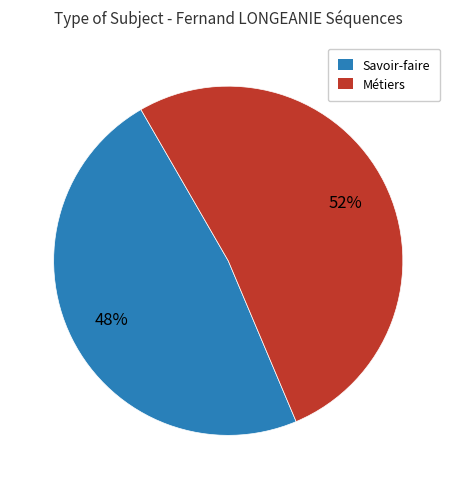

To the nearest percent, what is the difference between the largest and smallest slice percentages?

4%